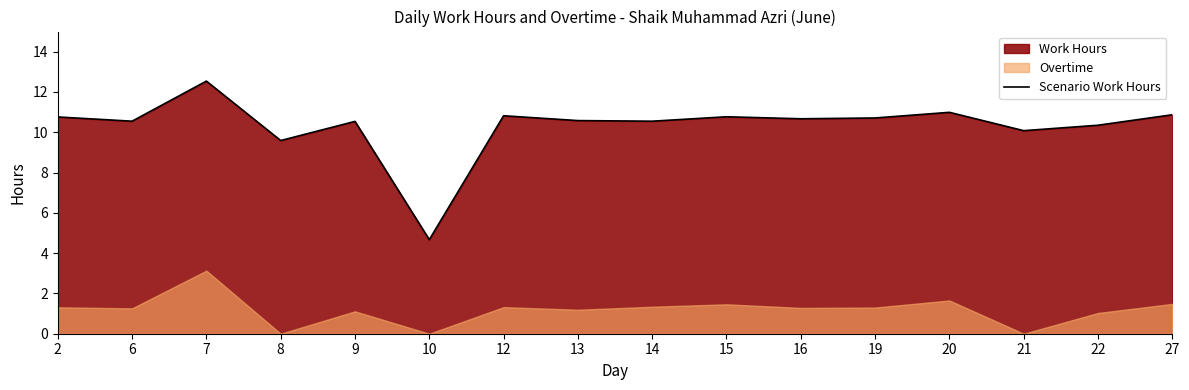

Where is the first local minimum?

6